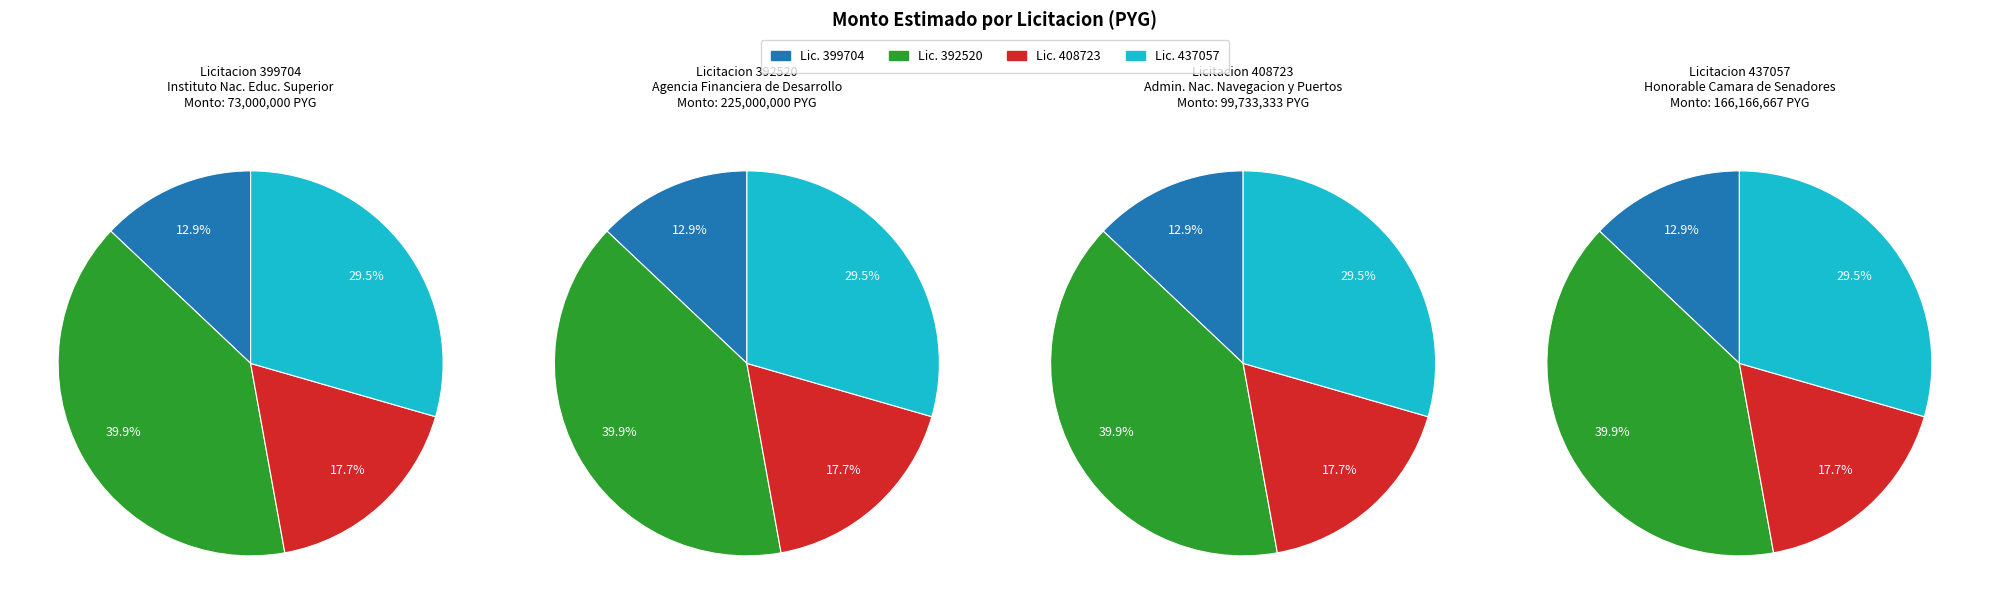

Which category has the biggest portion of the pie?

392520